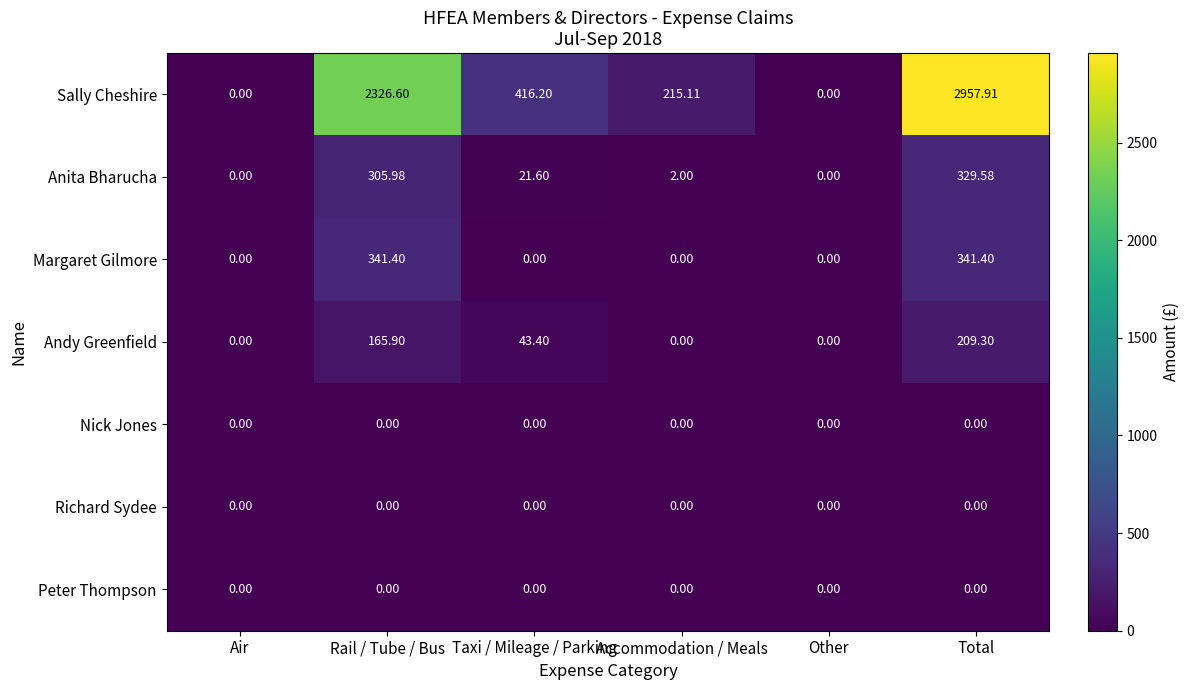

Between Taxi / Mileage / Parking and Other, which series saw the biggest shift?

Sally Cheshire